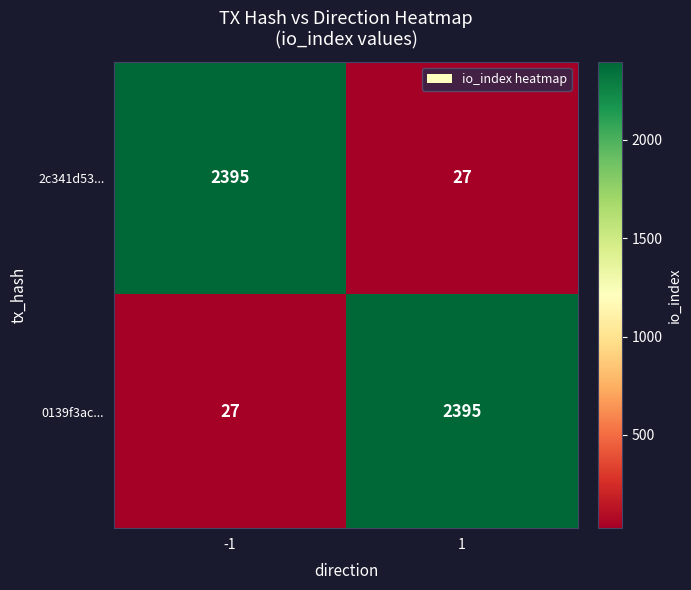

What is the spread (max minus min) of values at -1?

2368